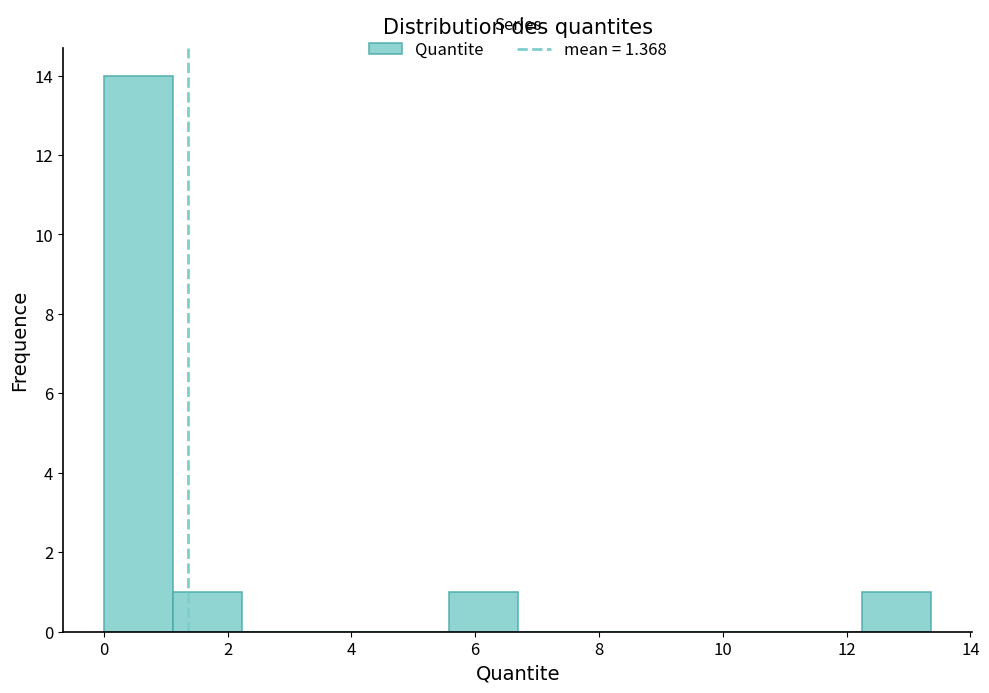

Reading left to right, transcribe this chart: for each bar, give the range it covers on the x-axis and its height. Neither the bar edges nor the heights are printed on the chart, so give them approximately, as read against the axes.

0.0 to 1.2: 14
1.2 to 2.2: 1
2.2 to 3.4: 0
3.4 to 4.4: 0
4.4 to 5.6: 0
5.6 to 6.6: 1
6.6 to 7.8: 0
7.8 to 9.0: 0
9.0 to 10.0: 0
10.0 to 11.2: 0
11.2 to 12.2: 0
12.2 to 13.4: 1